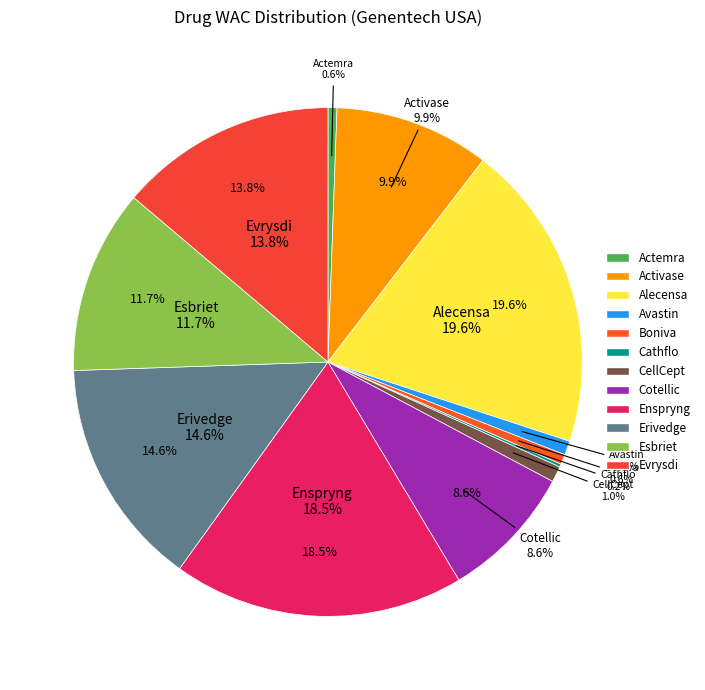

Combined, do Enspryng and Esbriet account for over 50%?

No